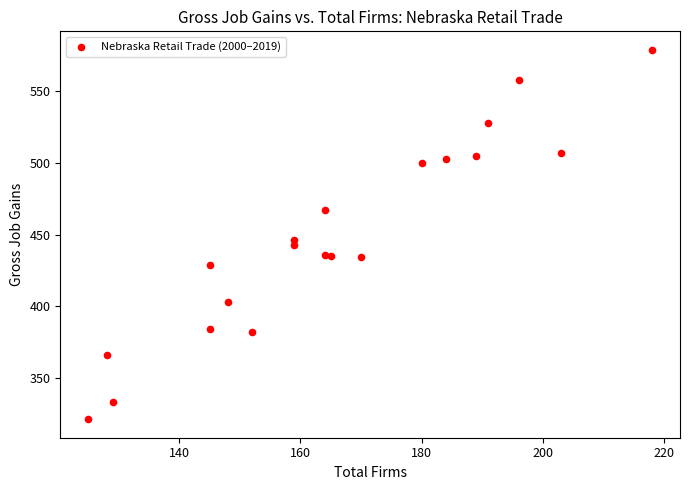

What Y value in the scatter plot is closest to 450?

446